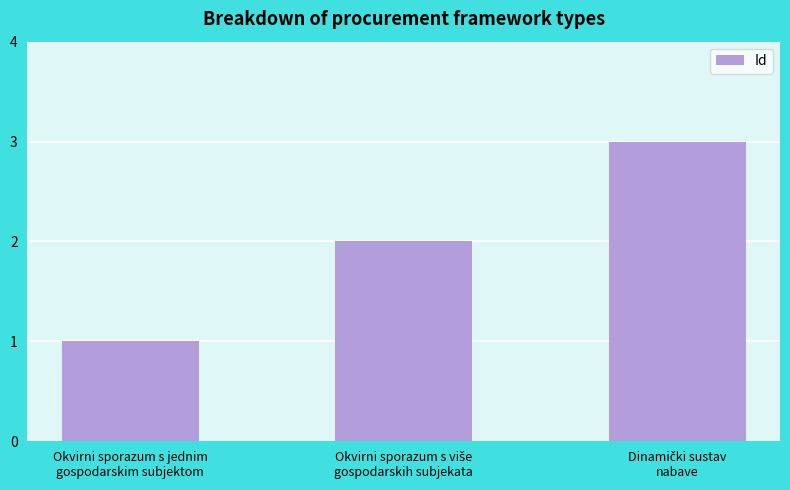

What is the sum of all values?

6